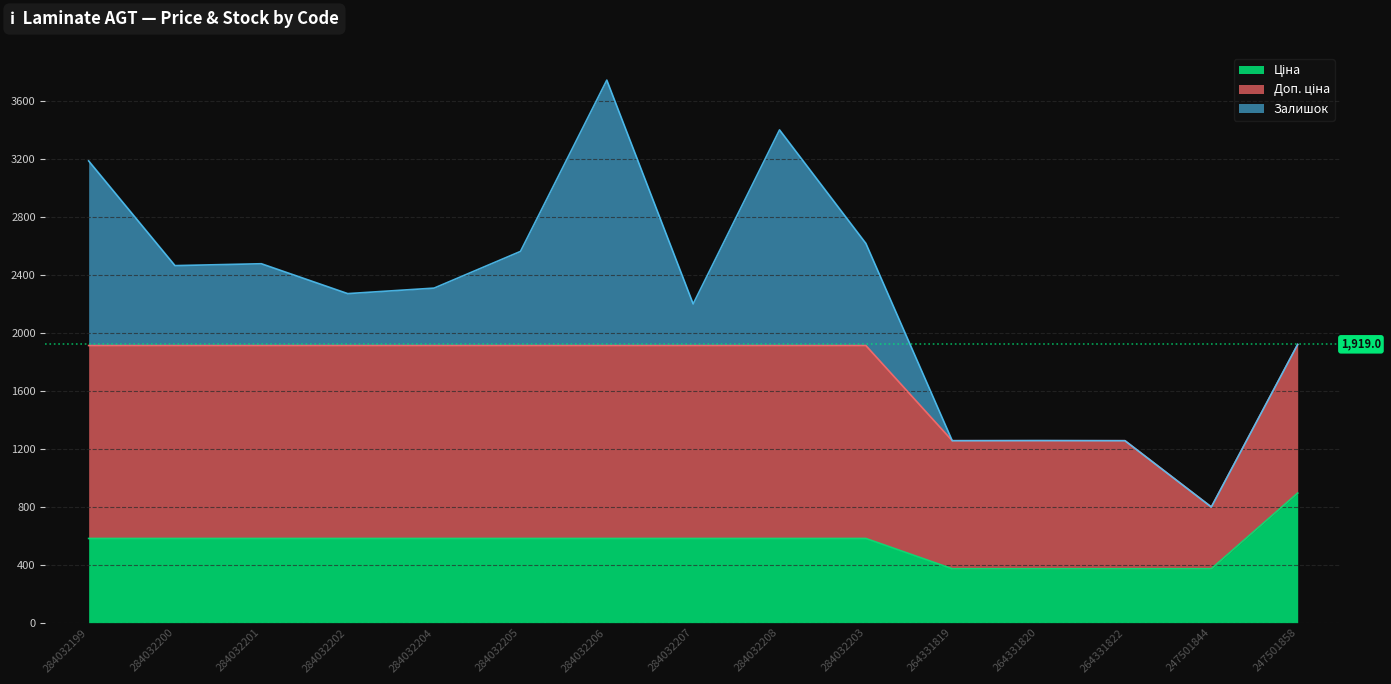

True or false: Доп. ціна has a value of 2030.4 at 284032201.

False